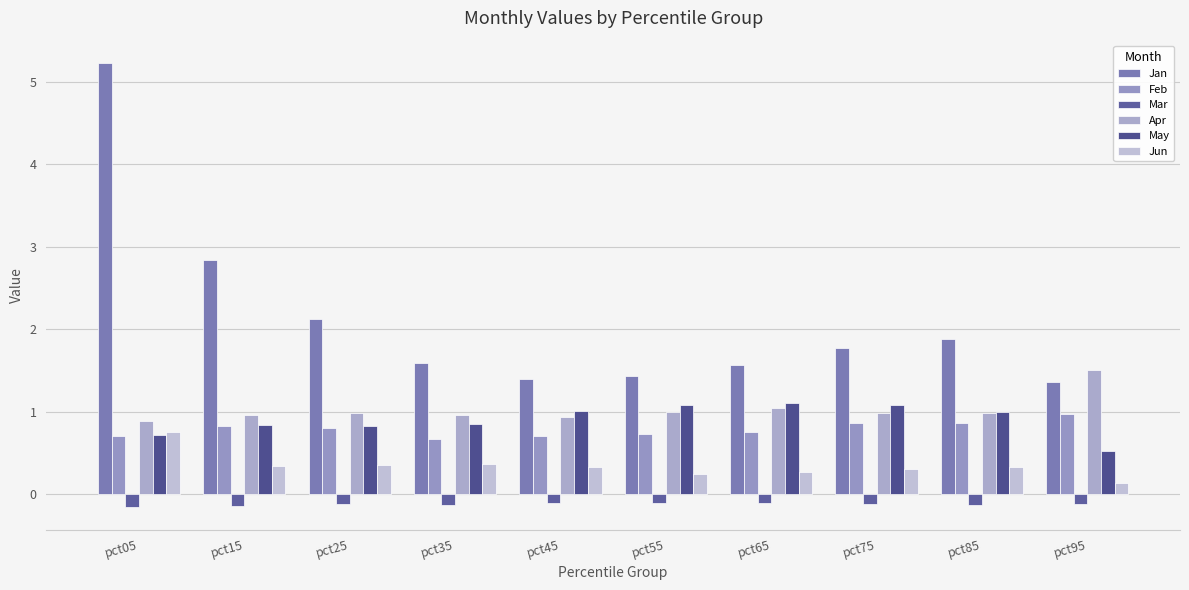

What is the total value across all series at pct45?

4.3